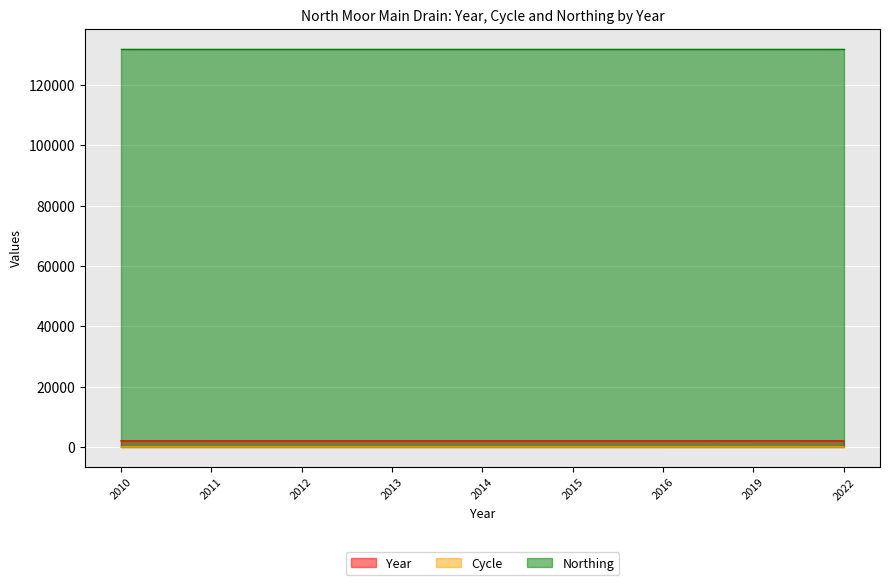

The Year series shows 1137 at 2022. True or false?

False